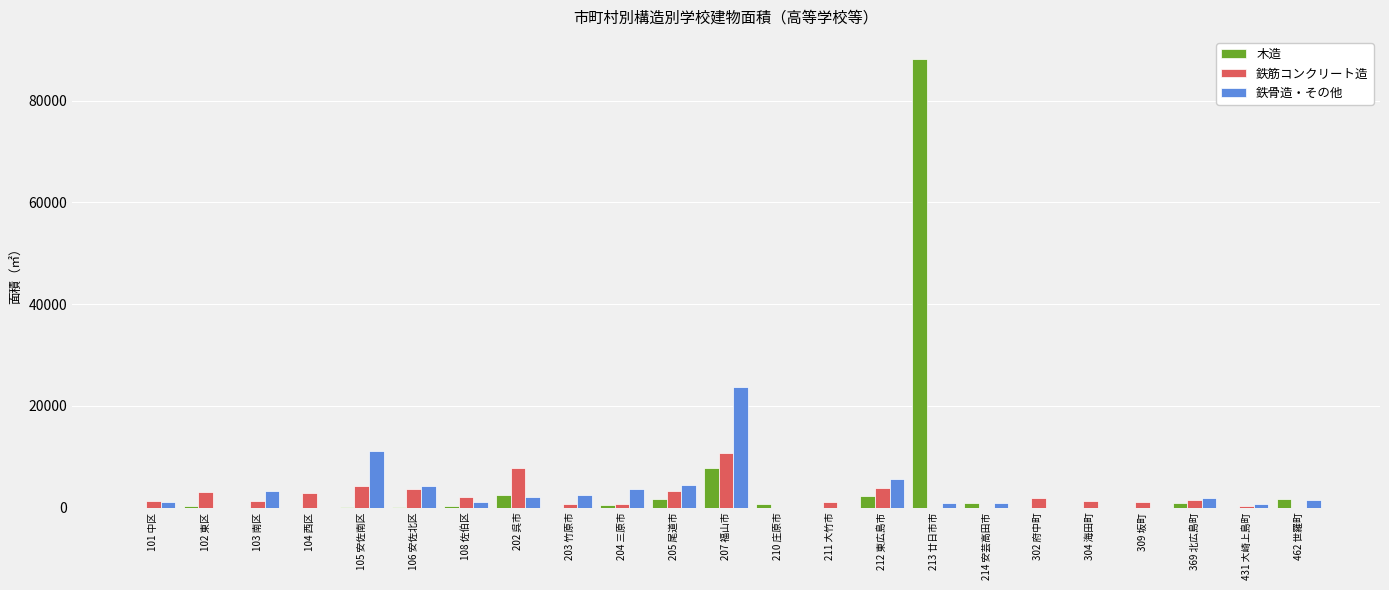

What is the difference between the 鉄骨造・その他 values at 106 安佐北区 and 431 大崎上島町?

3683